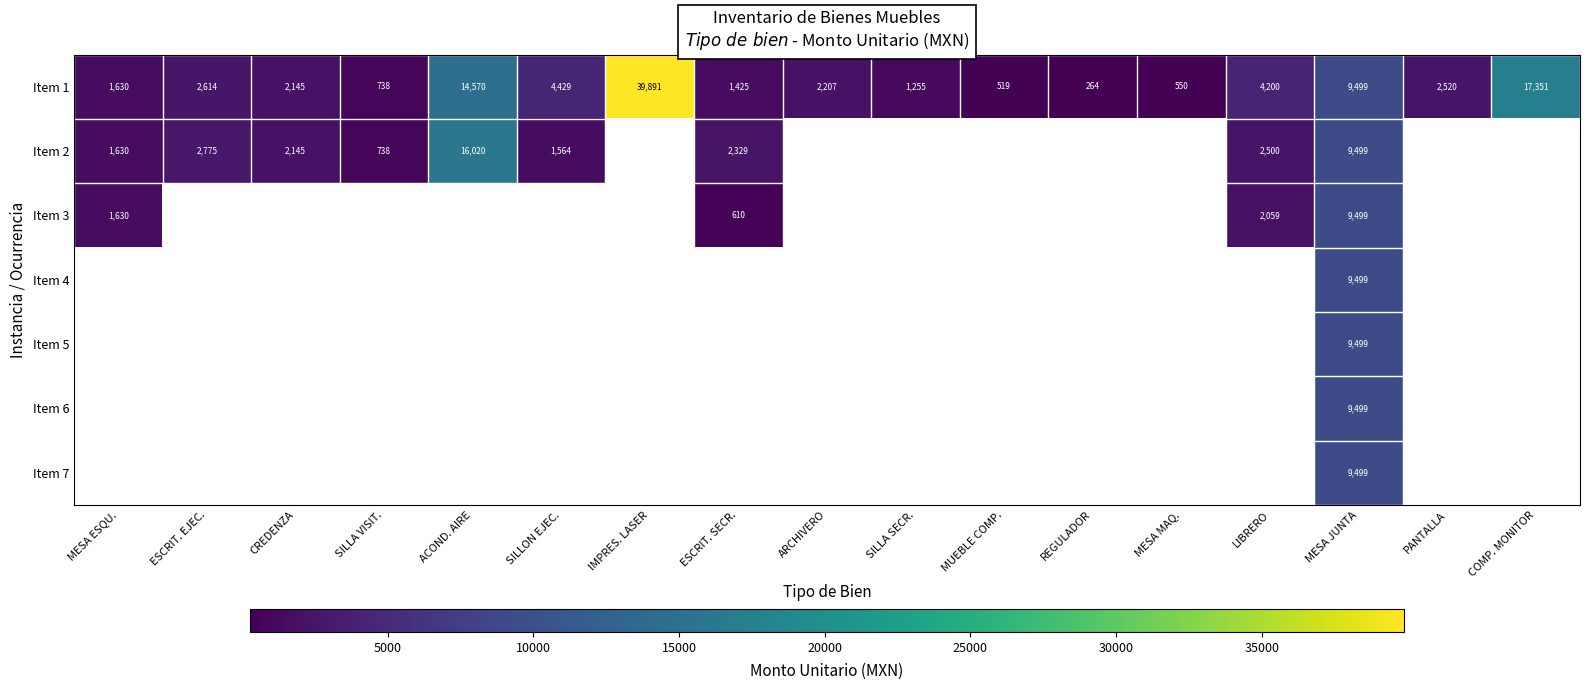

What is the smallest value displayed?

264.3